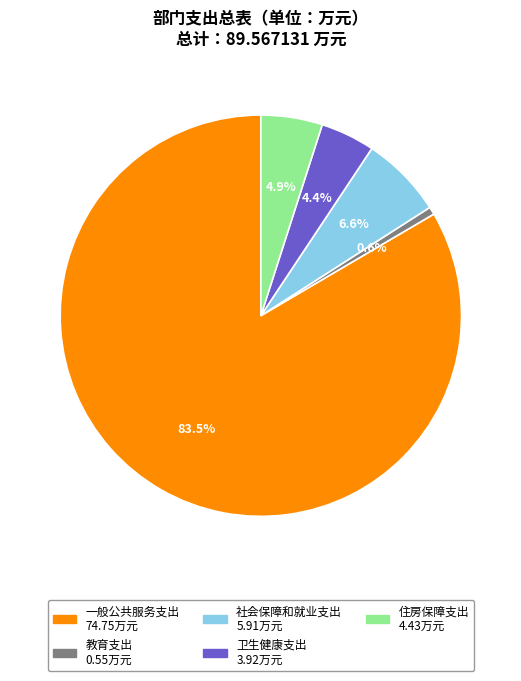

To the nearest percent, what percentage of the pie is 教育支出?

1%